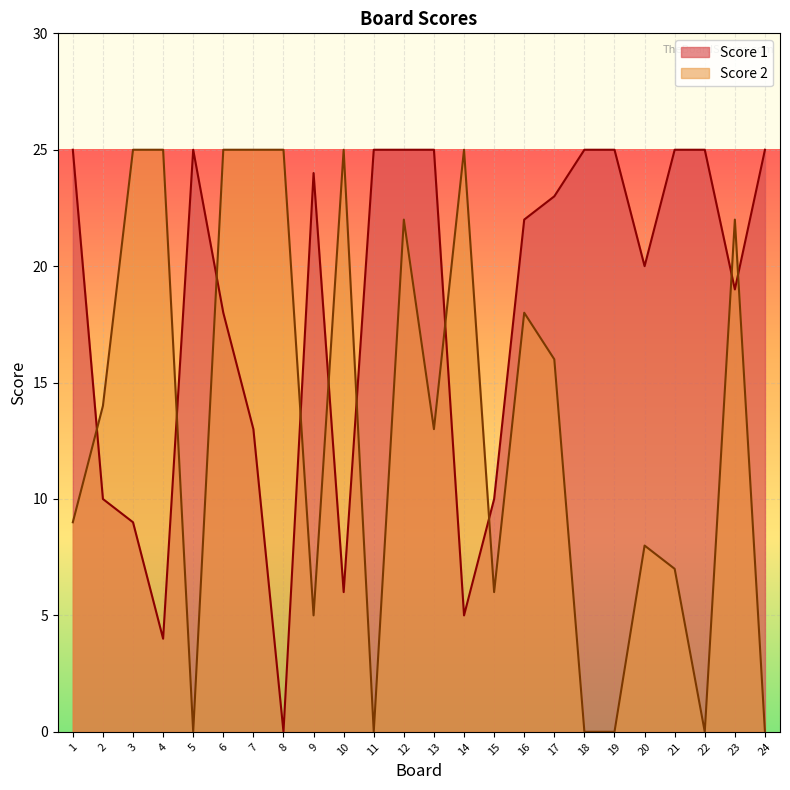

How many lines are shown in the chart?

2